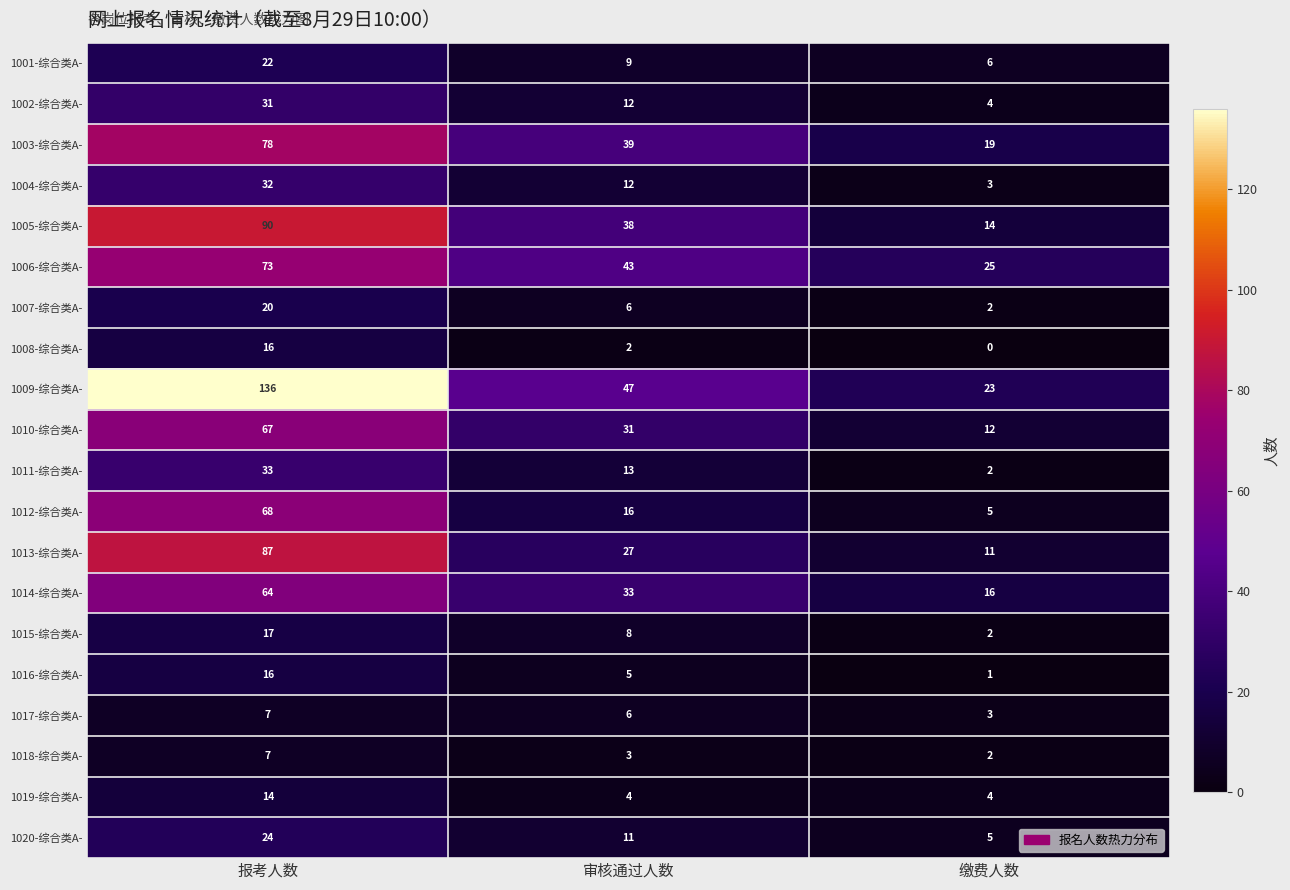

Which series has the largest total across all categories?

1009-综合类A-